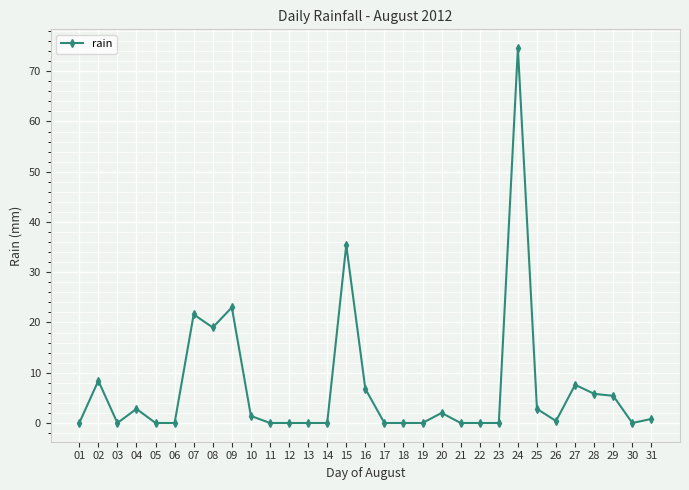

True or false: the data has more than 2 interior local peaks.

True